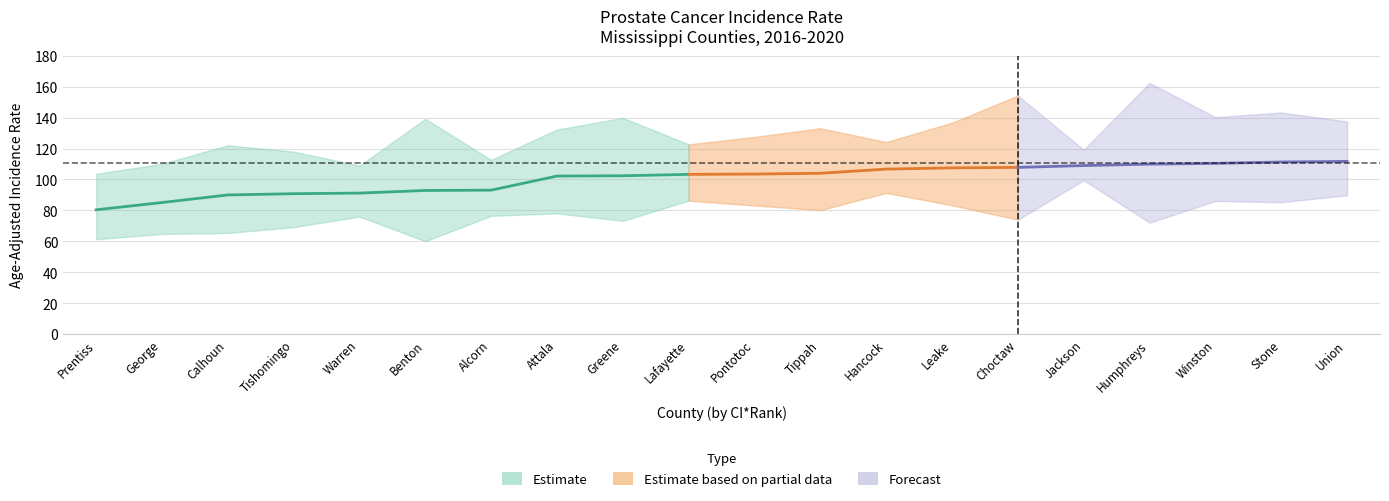

At which label does ci_rank first exceed 72?

Prentiss